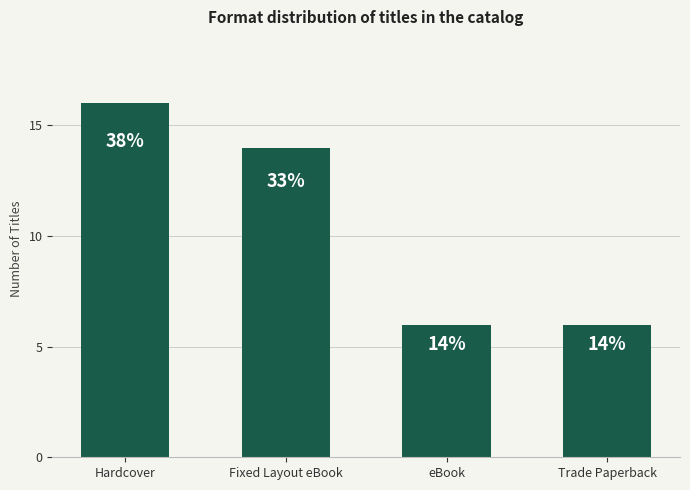

What is the ratio of the value at Trade Paperback to the value at eBook?

1.0